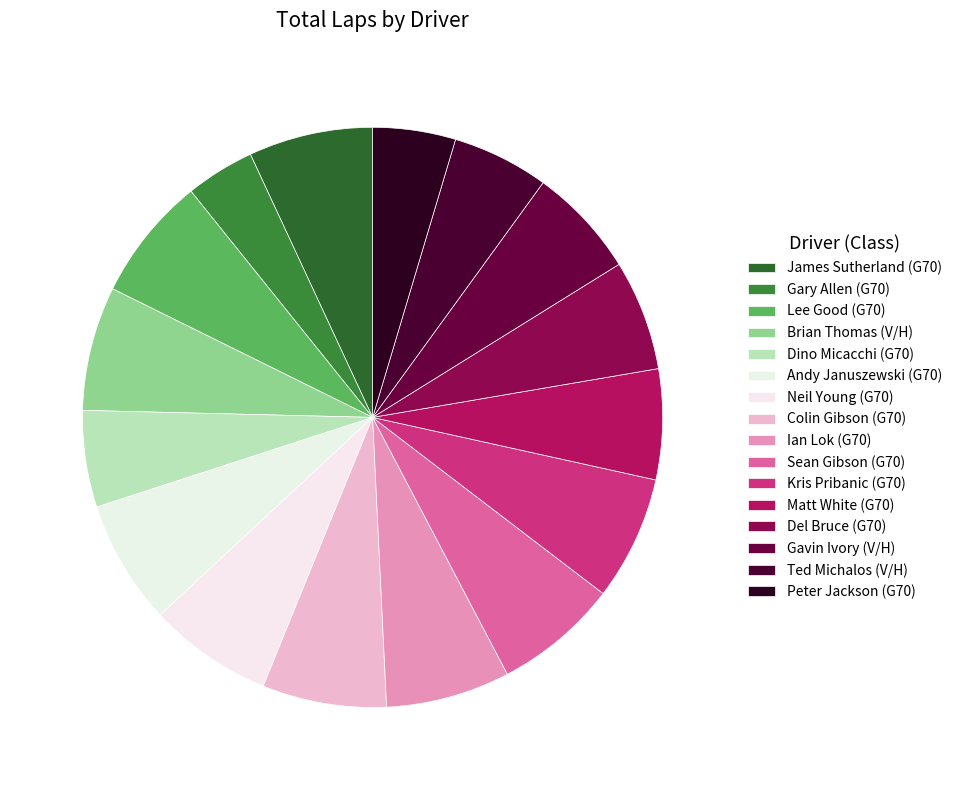

How many slices are in this pie chart?

16